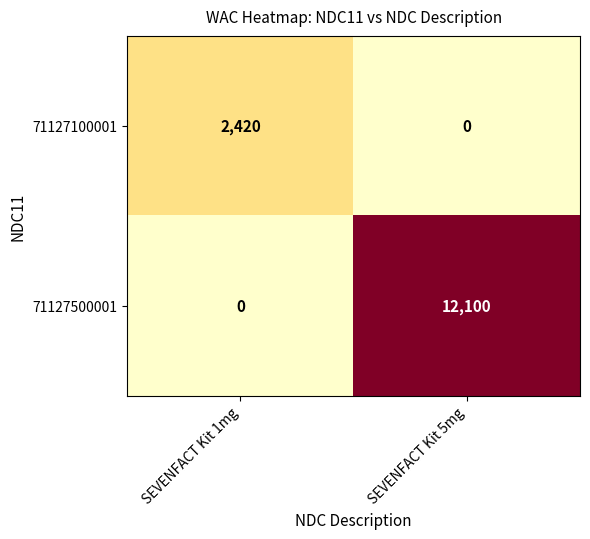

List the series in order of their peak value, lowest first.

71127100001, 71127500001